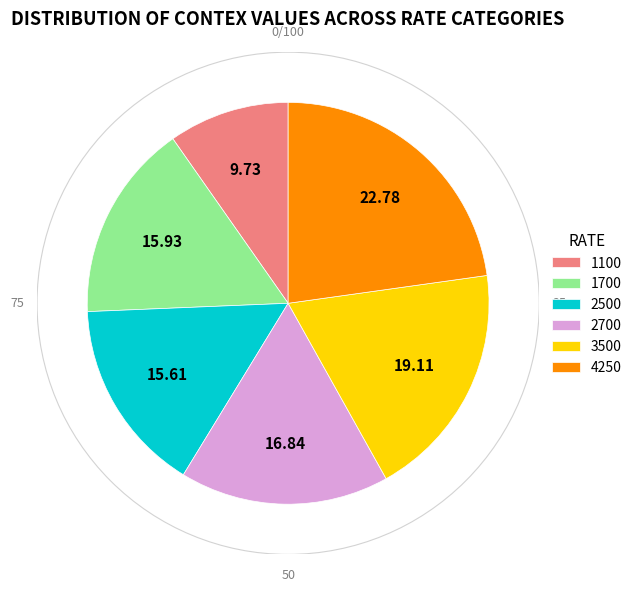

Between 1700 and 2700, which is larger?

2700